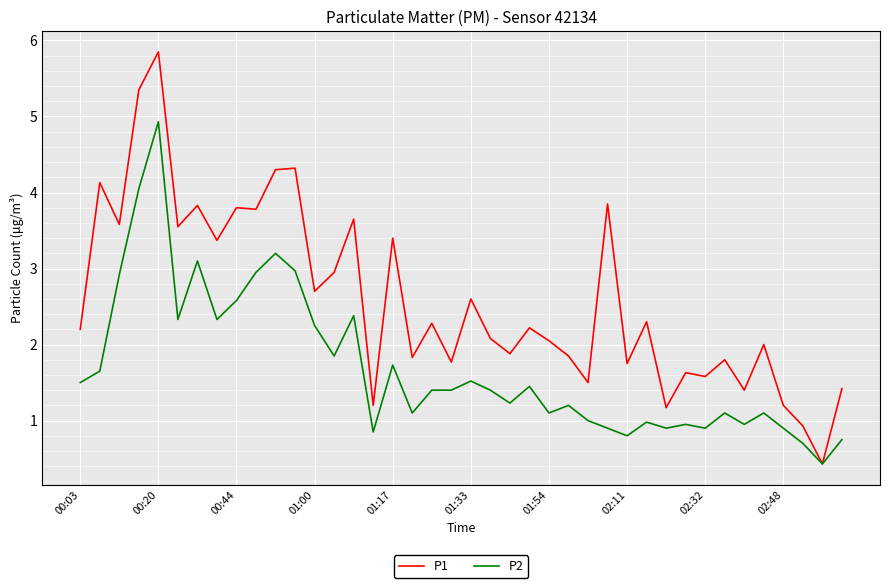

Rank the series by their maximum value, from lowest to highest.

P2, P1